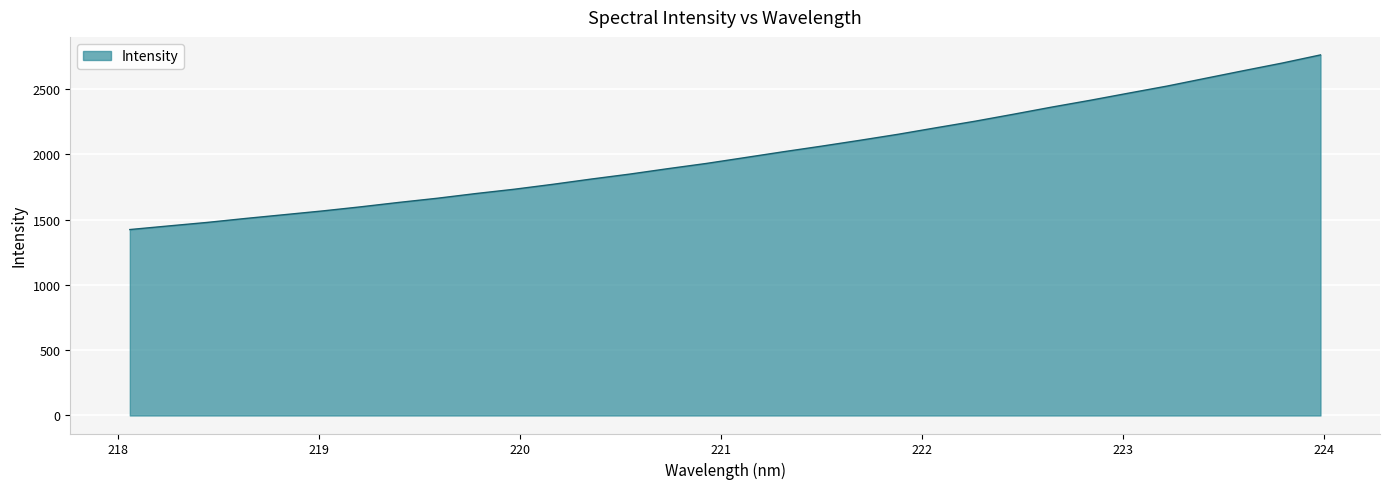

What is the minimum value shown in the chart?

1424.1